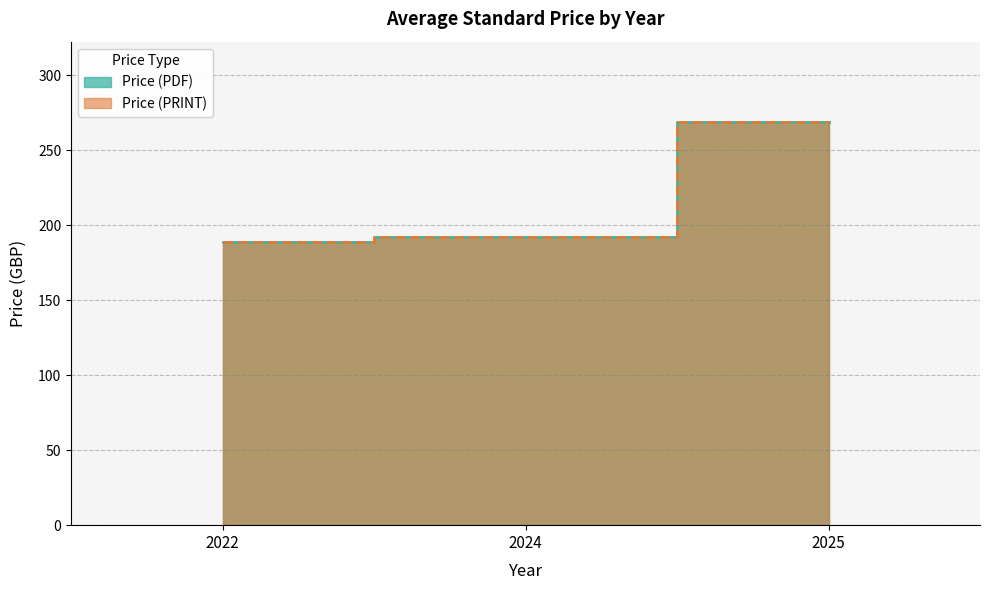

At which category is the sum across all series the highest?

2025